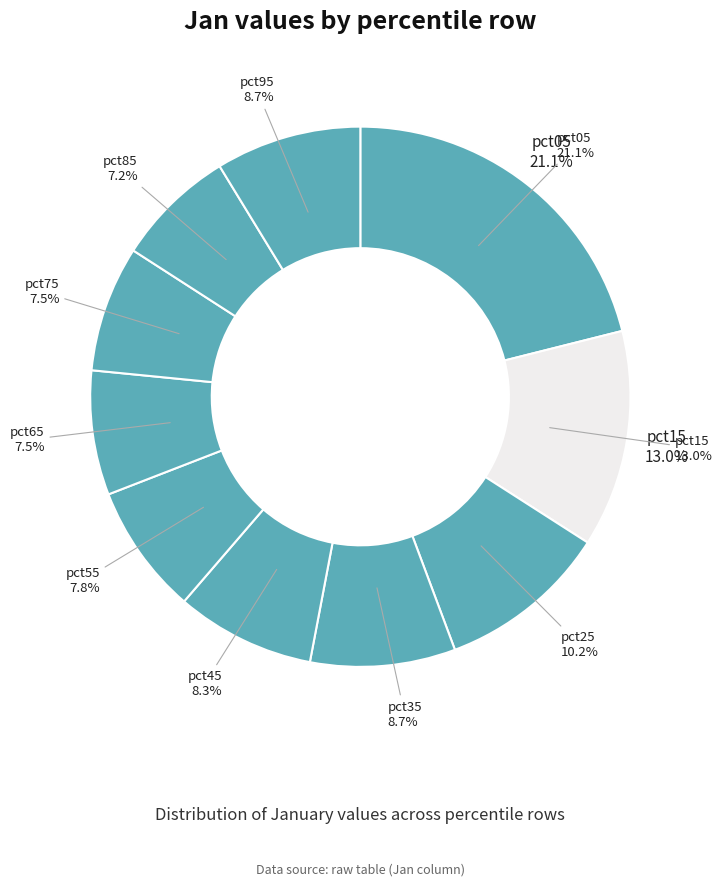

Rank the categories by value from highest to lowest.

pct05, pct15, pct25, pct95, pct35, pct45, pct55, pct75, pct65, pct85